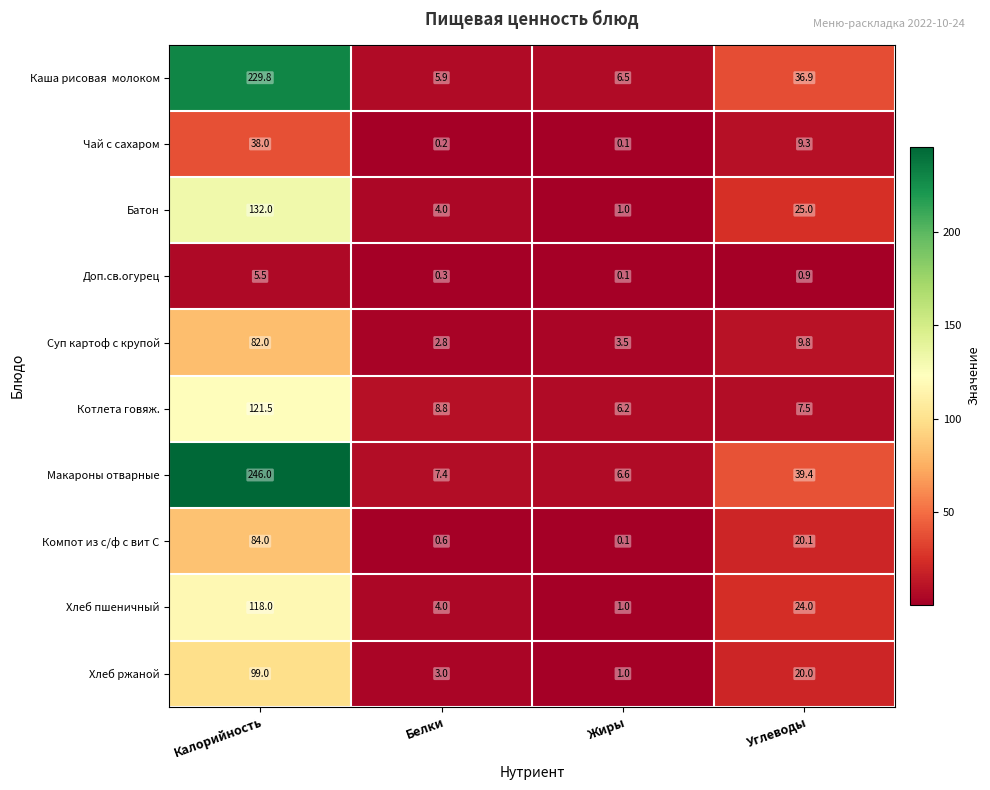

Is it true that Чай с сахаром equals 14.1 at Углеводы?

False